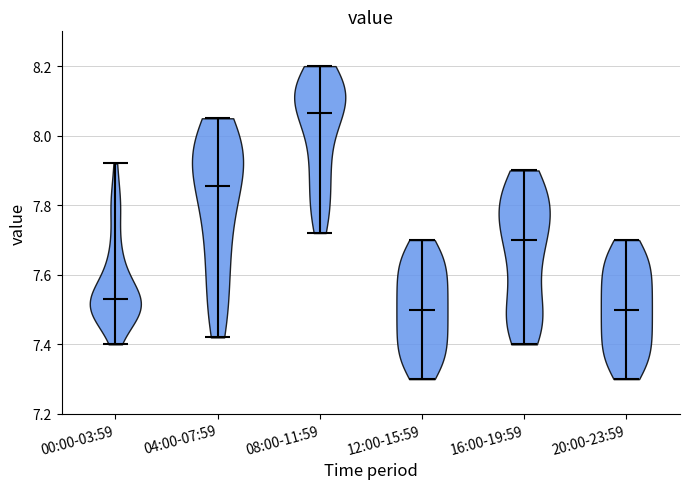

Reading left to right, read every violin against the y-axis: where its median line is, and the lowest and highest points it reaches. The values are not printed on the chart, so give them approximately, as read against the axis.

00:00-03:59: median line 7.54, lowest point 7.40, highest point 7.92
04:00-07:59: median line 7.86, lowest point 7.42, highest point 8.06
08:00-11:59: median line 8.06, lowest point 7.72, highest point 8.20
12:00-15:59: median line 7.50, lowest point 7.30, highest point 7.70
16:00-19:59: median line 7.70, lowest point 7.40, highest point 7.90
20:00-23:59: median line 7.50, lowest point 7.30, highest point 7.70